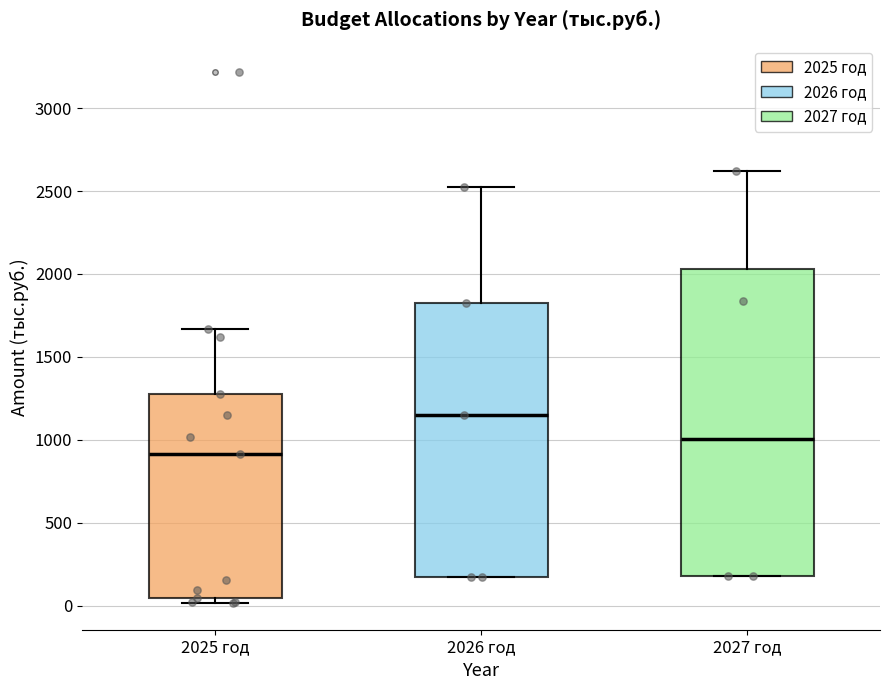

Which box is the tallest, from its lower edge to its upper edge?

2027 год